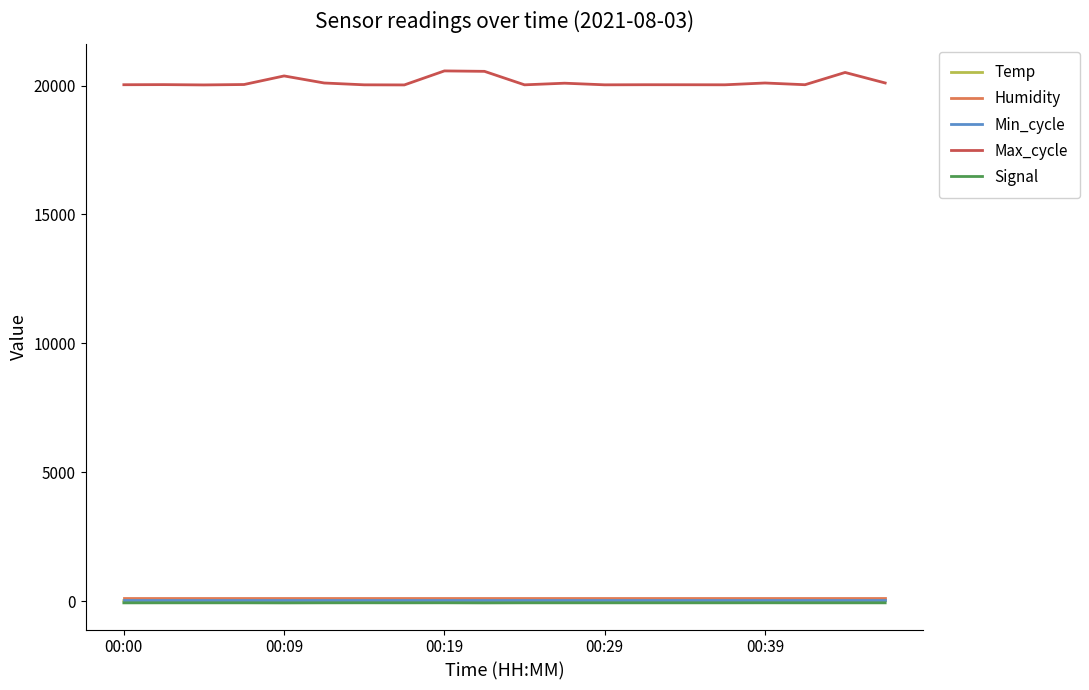

Which series has the largest range (max minus min)?

Max_cycle